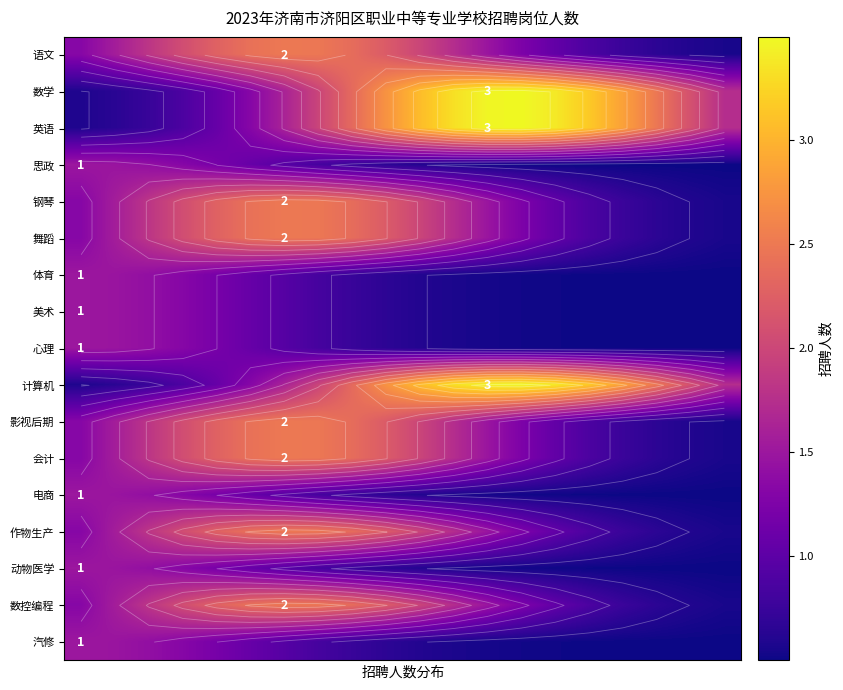

Which has a higher value, 10 or 6?

6